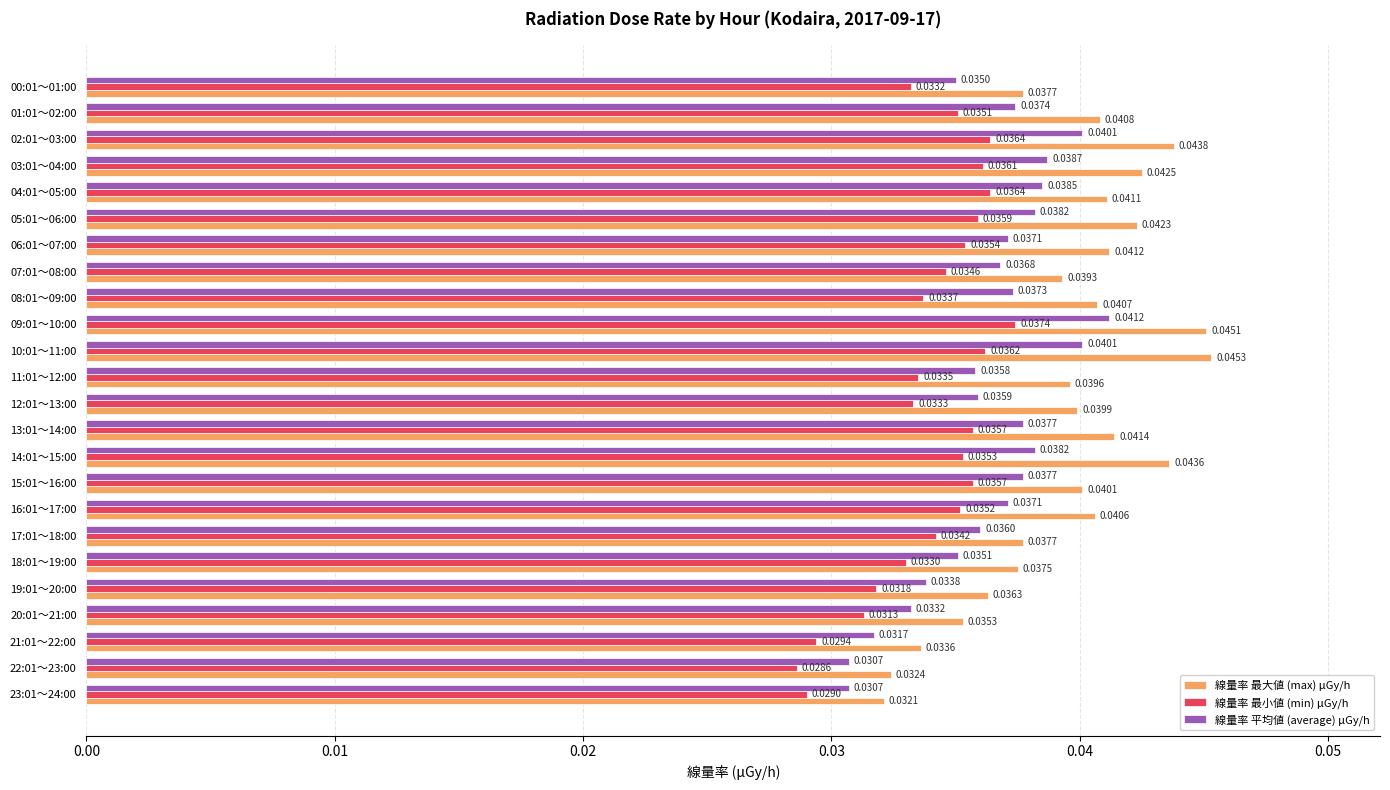

Count the 線量率 最小値 (min) μGy/h values in the range 0 to 1.

24